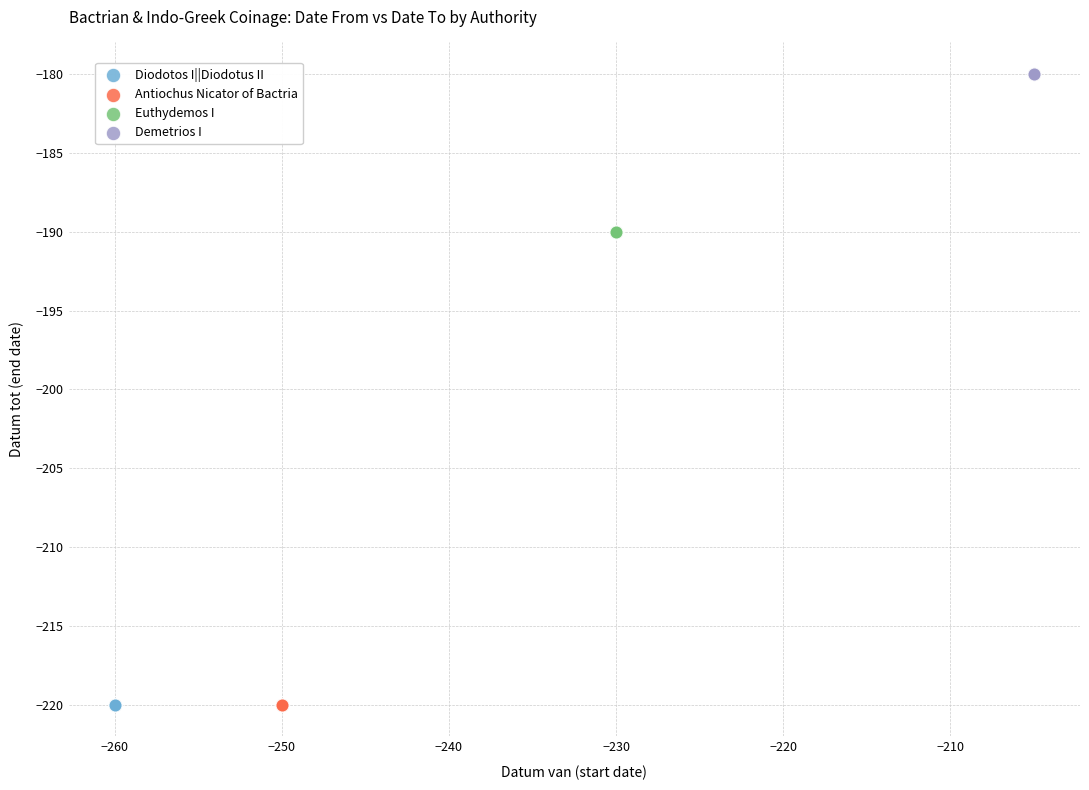

What are all the series names shown in the legend?

Diodotos I||Diodotus II, Antiochus Nicator of Bactria, Euthydemos I, Demetrios I